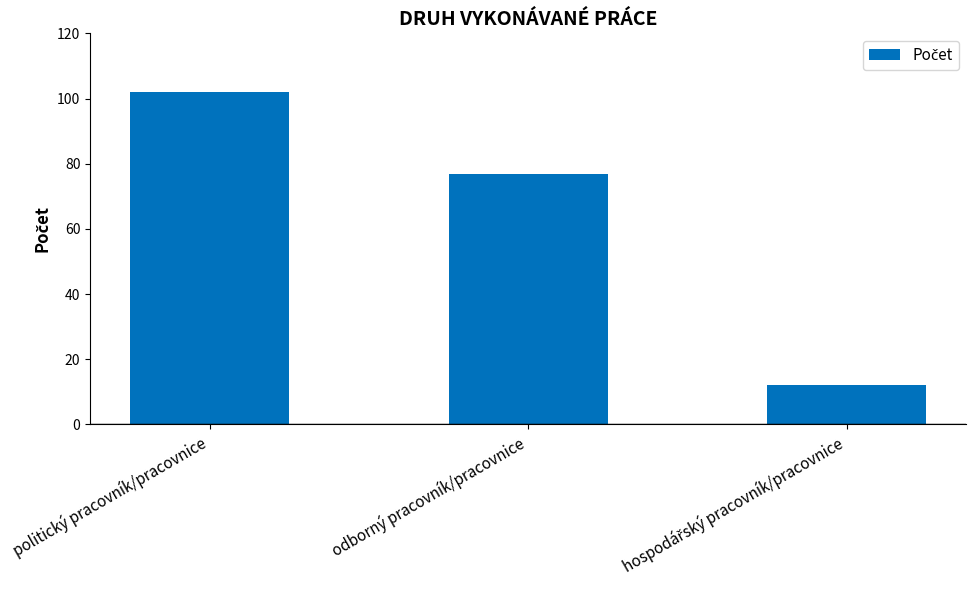

Does the chart contain stacked bars?

No